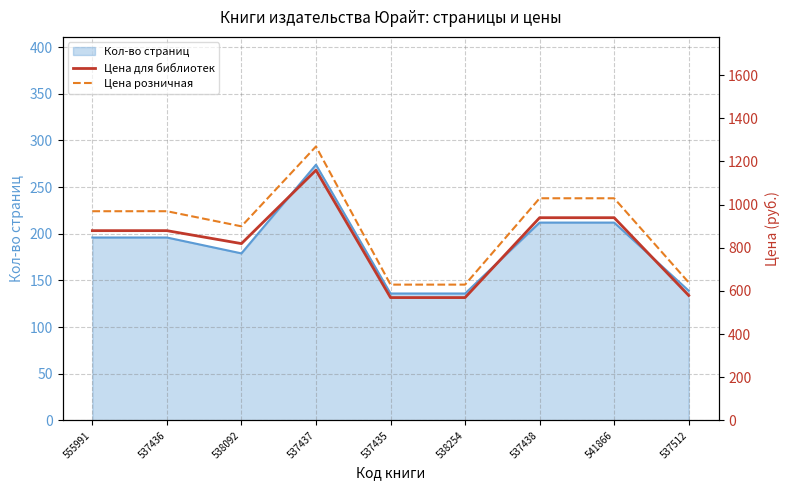

What is the maximum value for Цена для библиотек?

1159